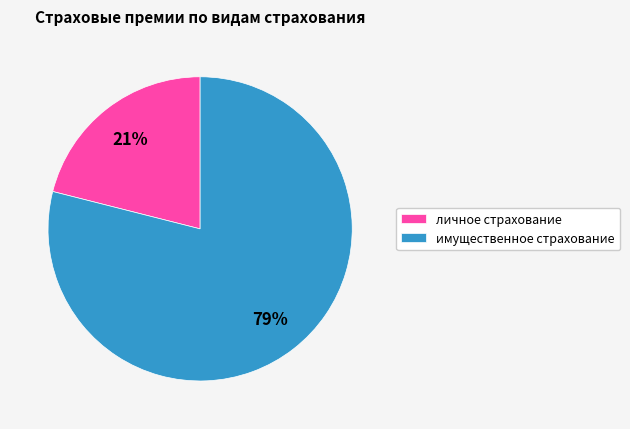

Which category accounts for the majority?

имущественное страхование